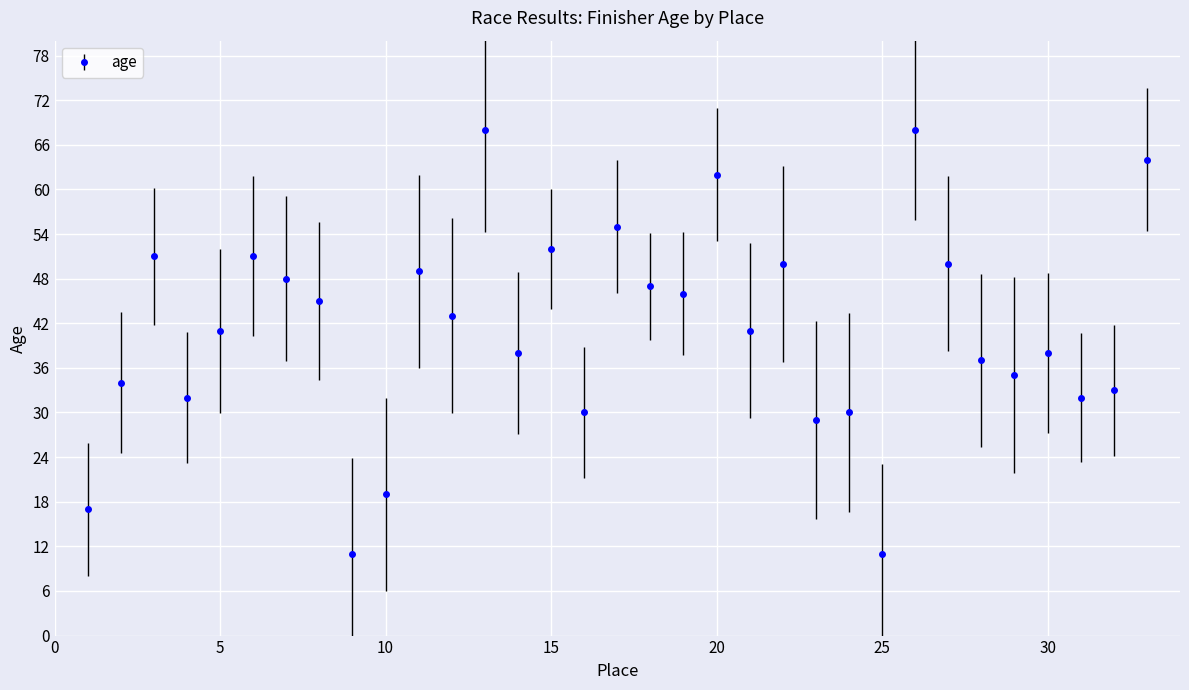

What is the difference between the second highest and minimum values?

57